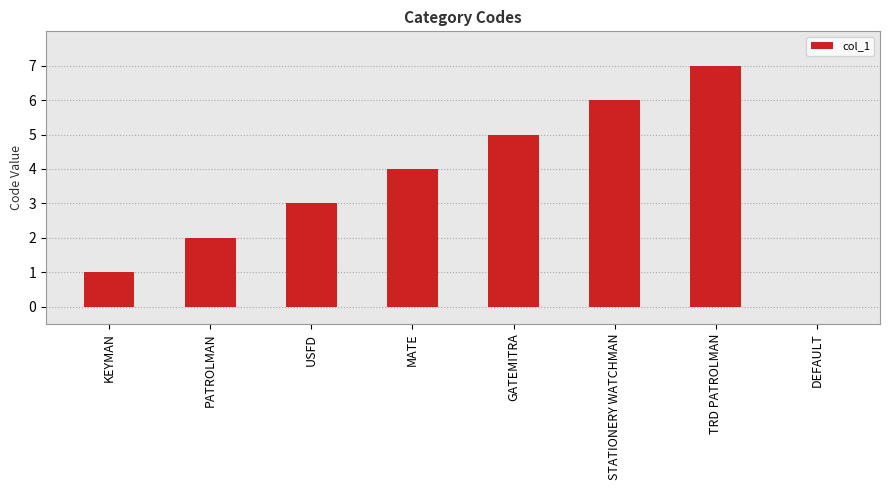

Reading right to left, extract all data points from this chart.

0	7	6	5	4	3	2	1